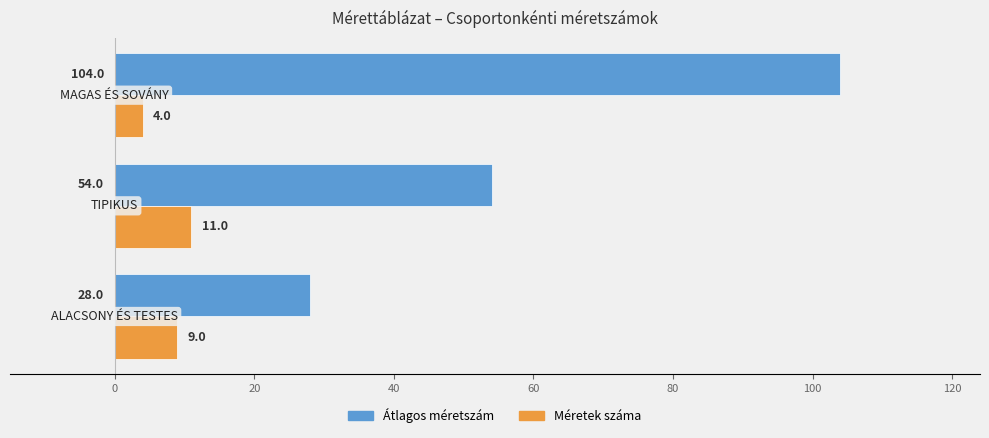

What are all the series names shown in the legend?

Átlagos méretszám, Méretek száma